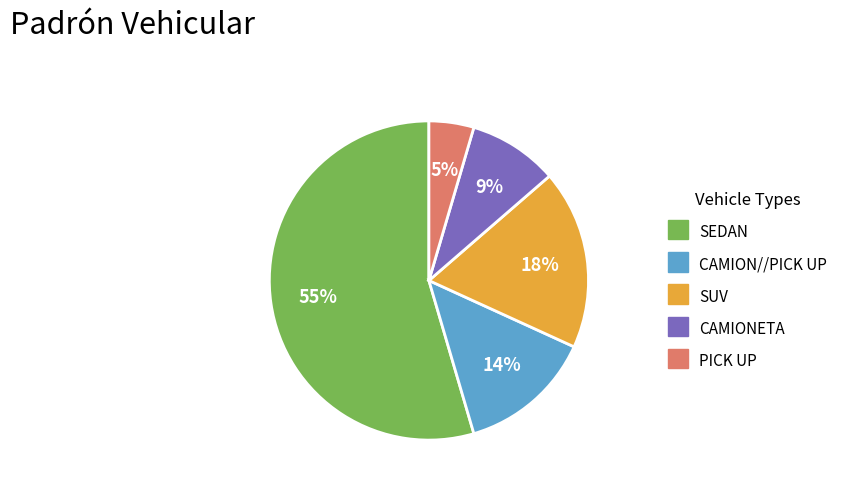

Does any single category account for the majority?

Yes